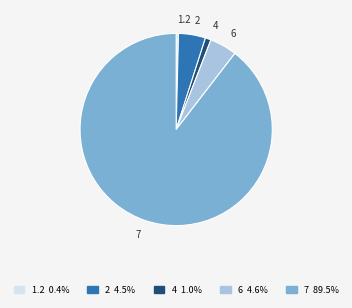

Which slice is the smallest?

1.2